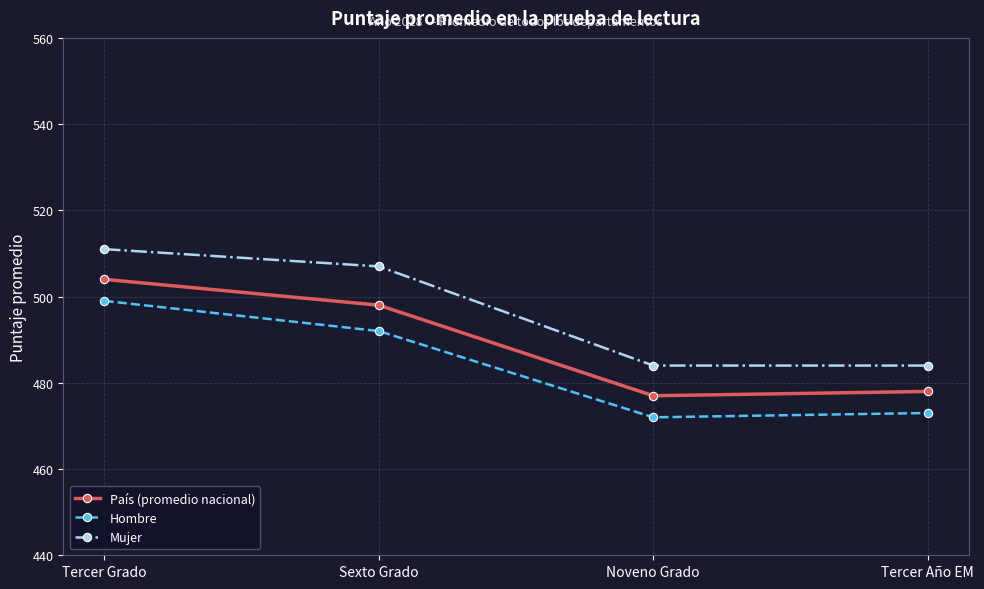

What is the maximum value shown in the chart?

511